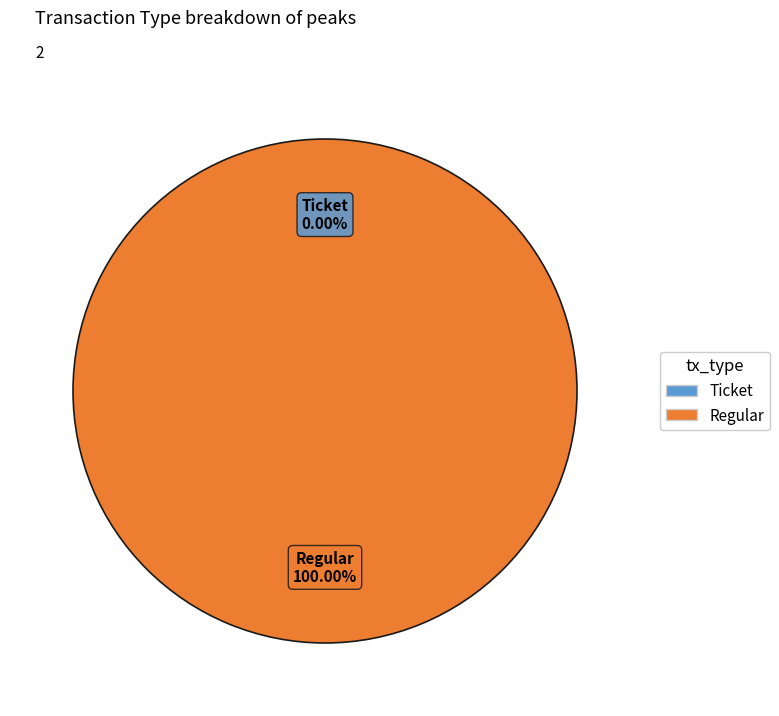

How many segments does this pie chart have?

2